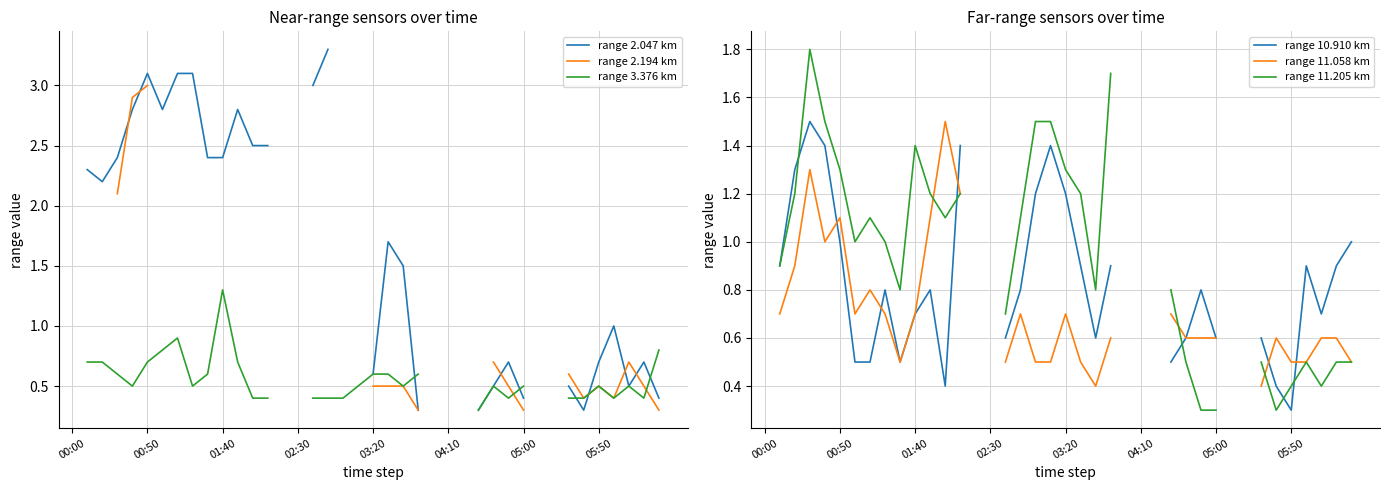

The value of range 3.376 km at 38 is 0.6. True or false?

False